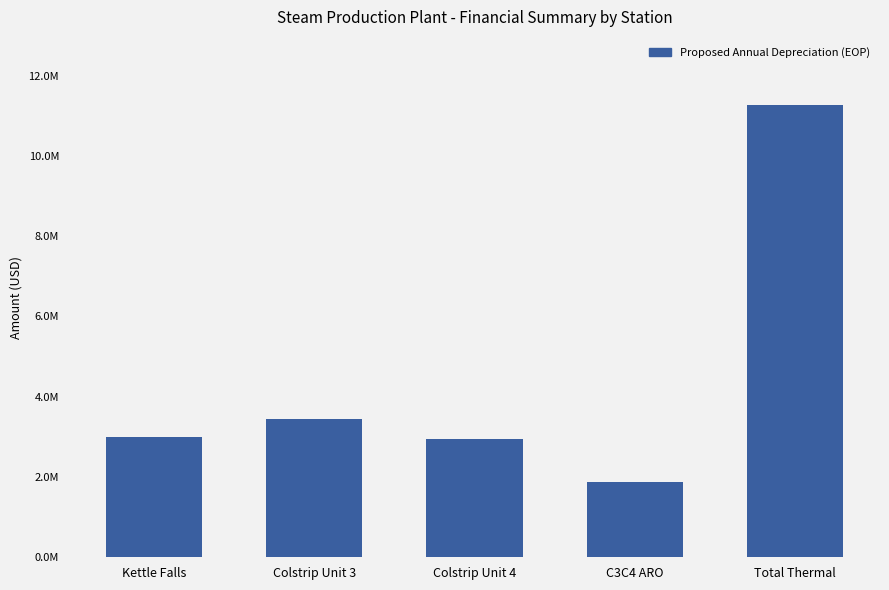

Which label corresponds to the largest value in the chart?

Total Thermal